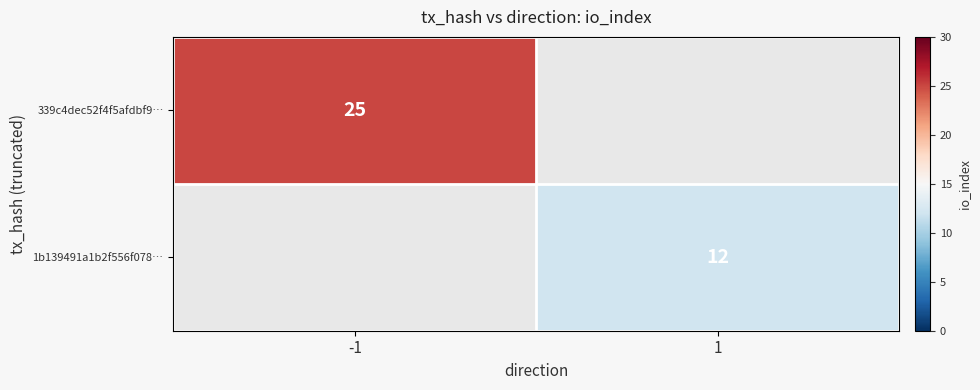

Is it true that 1b139491a1b2f556f078… equals 12 at 1?

True